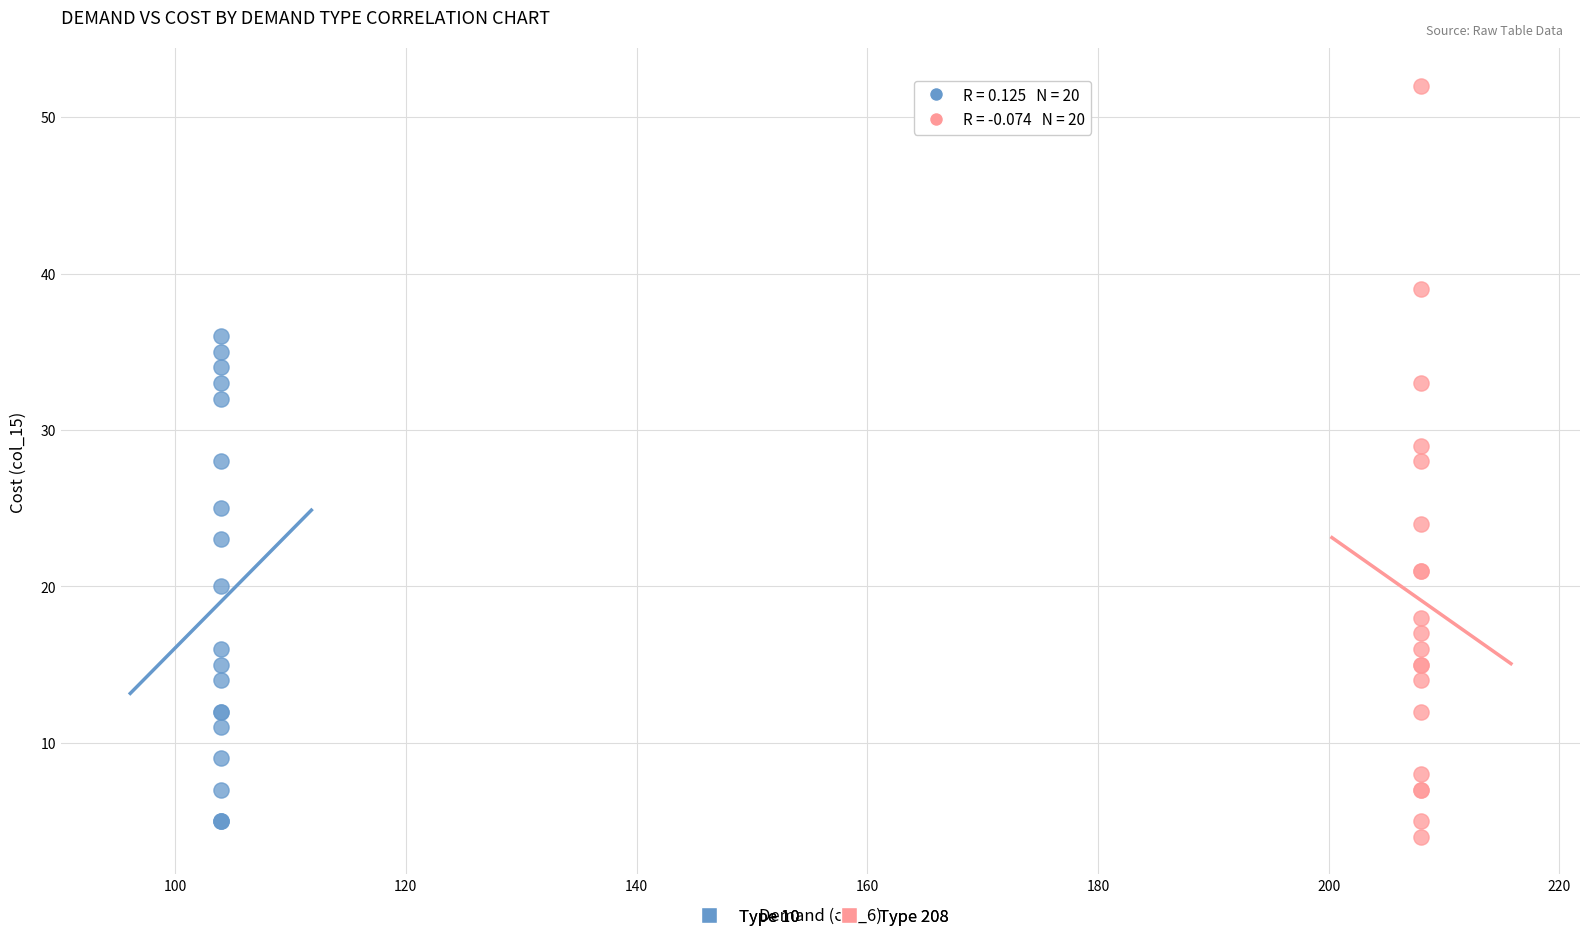

Which series contains the highest Y value?

Type 208